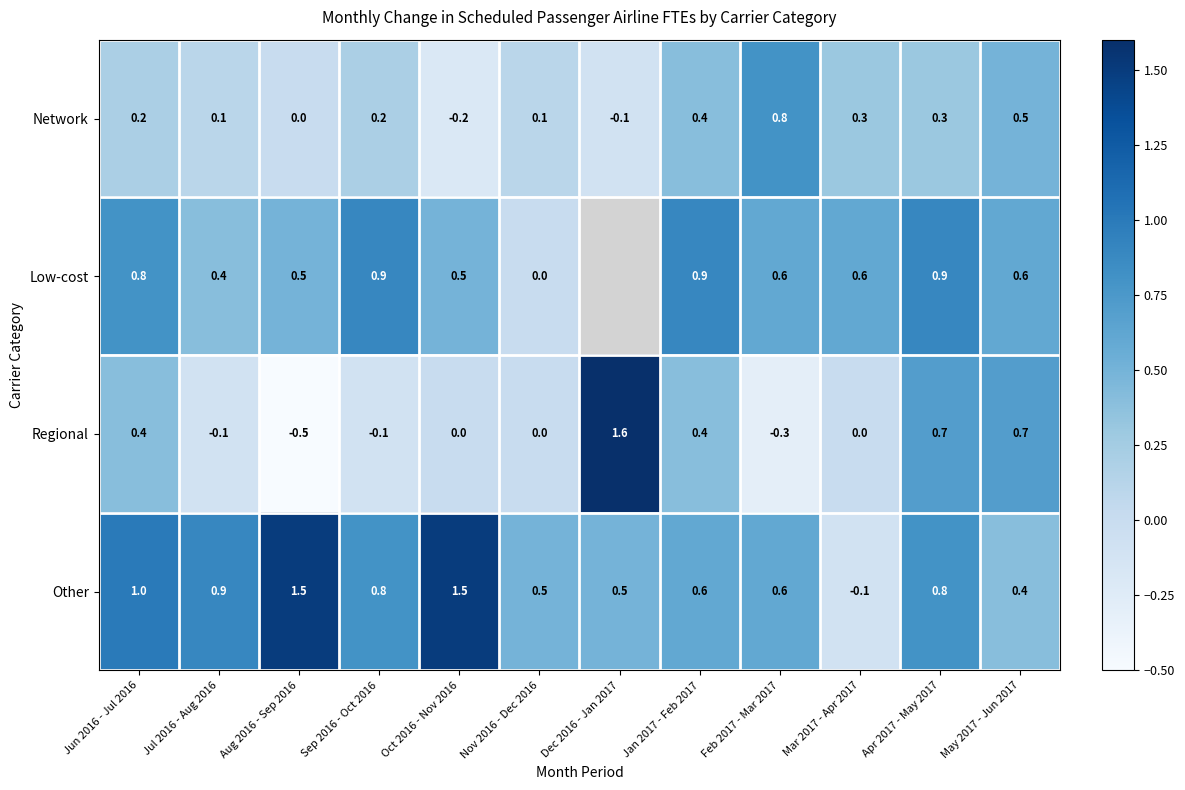

The Other series shows 0.9 at Jul 2016 - Aug 2016. True or false?

True